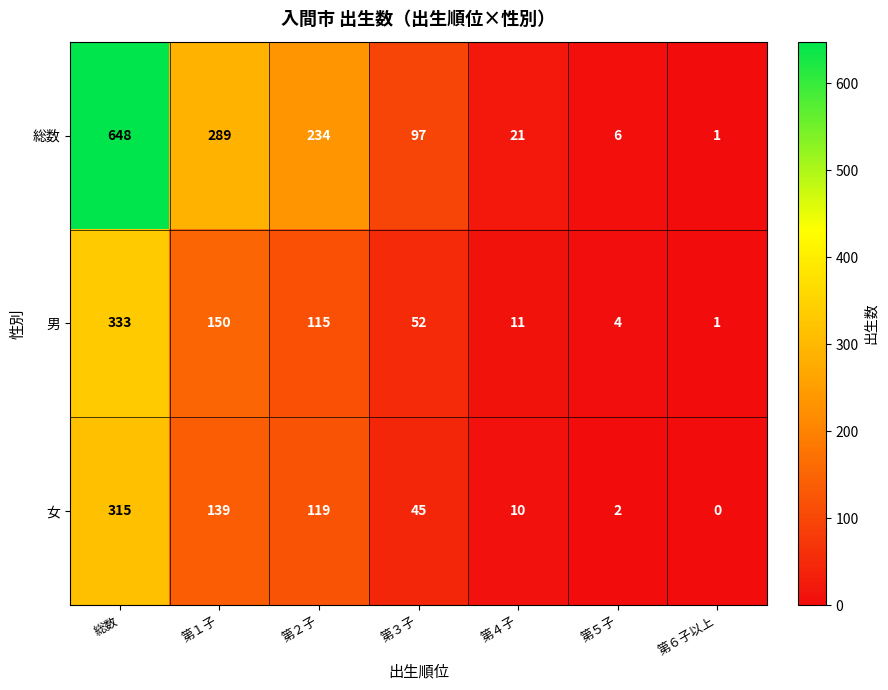

Which series changed the most between 第１子 and 第３子?

総数